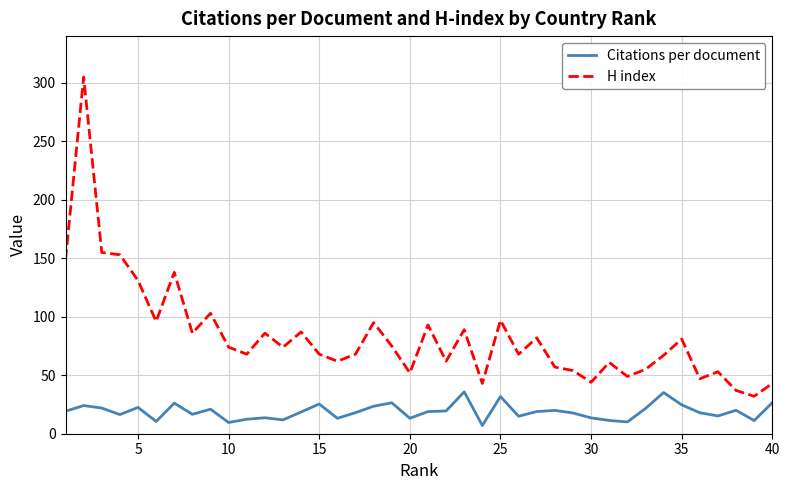

List the series in order of their peak value, lowest first.

Citations per document, H index